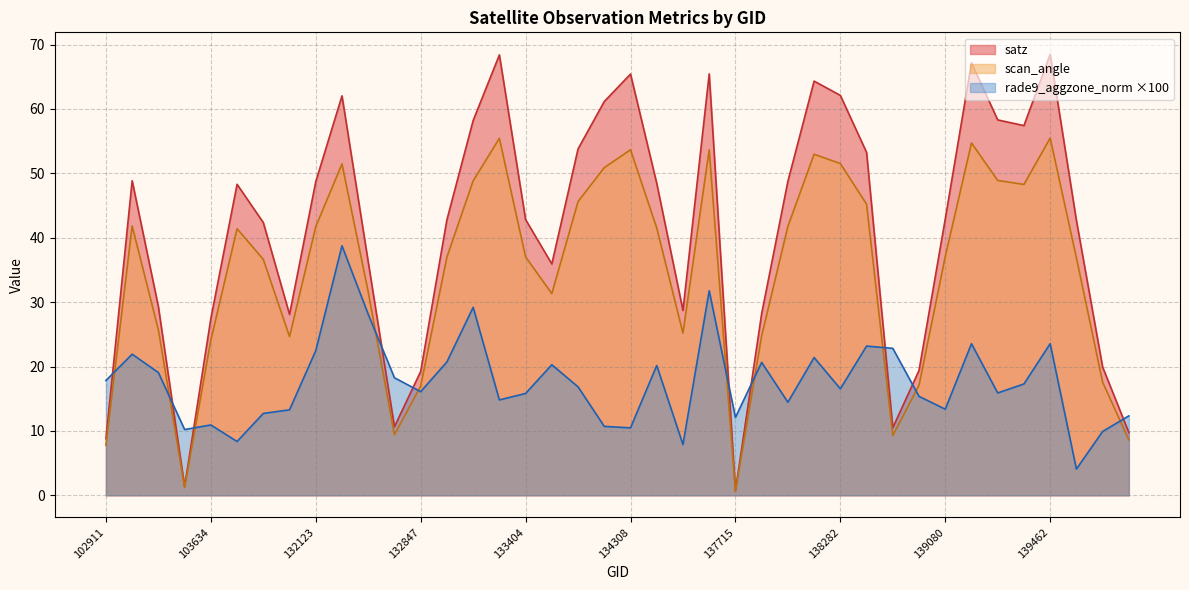

At 134308, list the series in order from smallest to largest.

rade9_aggzone_norm ×100, scan_angle, satz